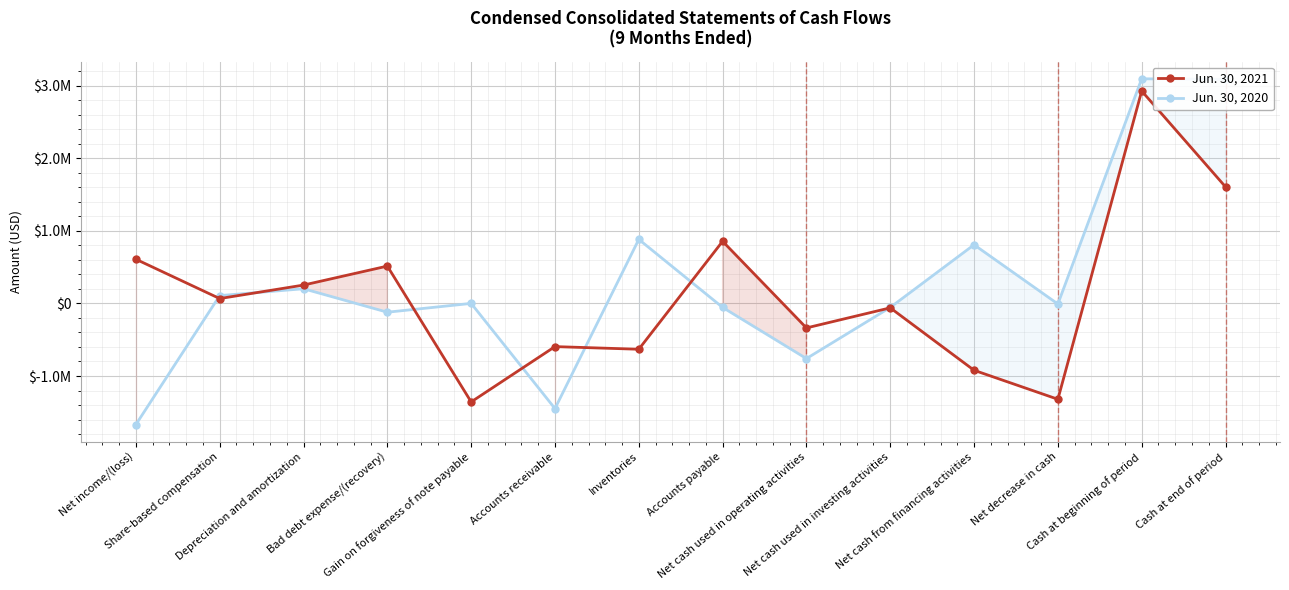

What is the label of the 3rd point from the left?

Depreciation and amortization